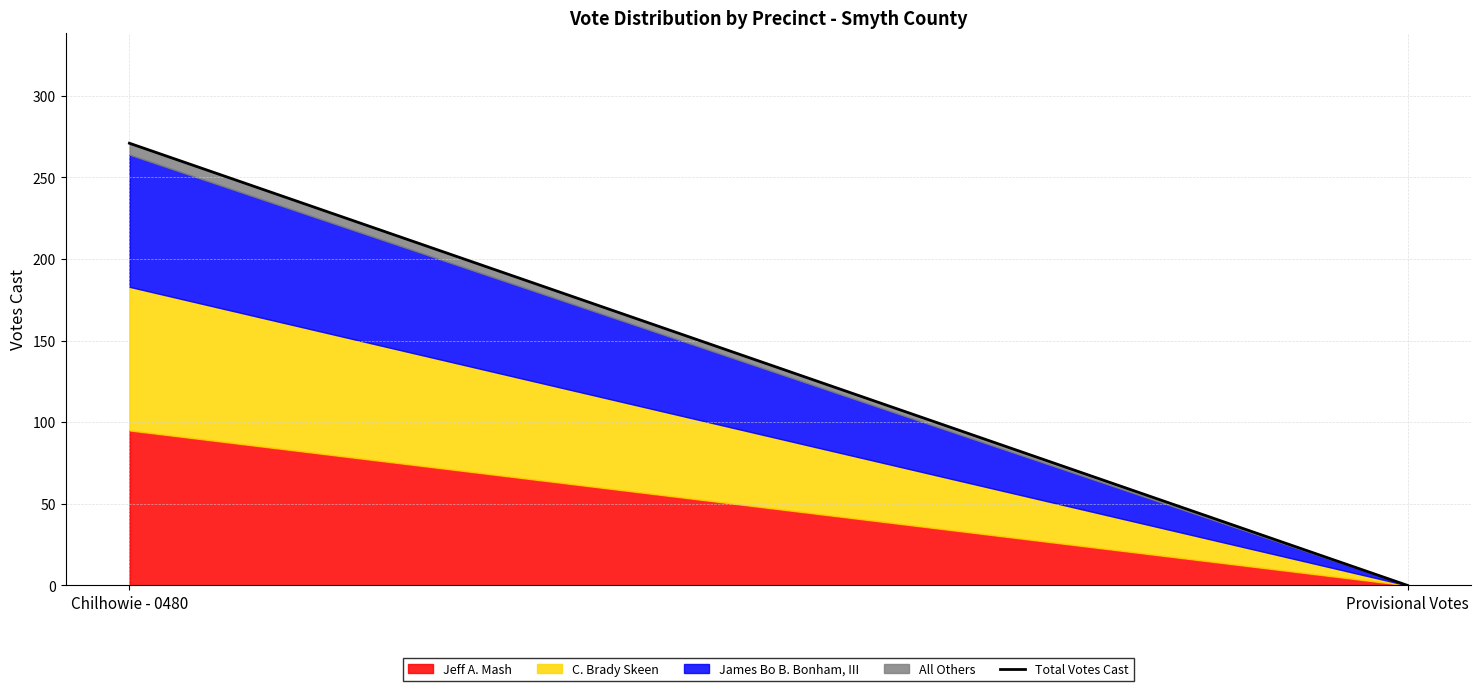

Rank the categories by value from highest to lowest.

Chilhowie - 0480, Provisional Votes